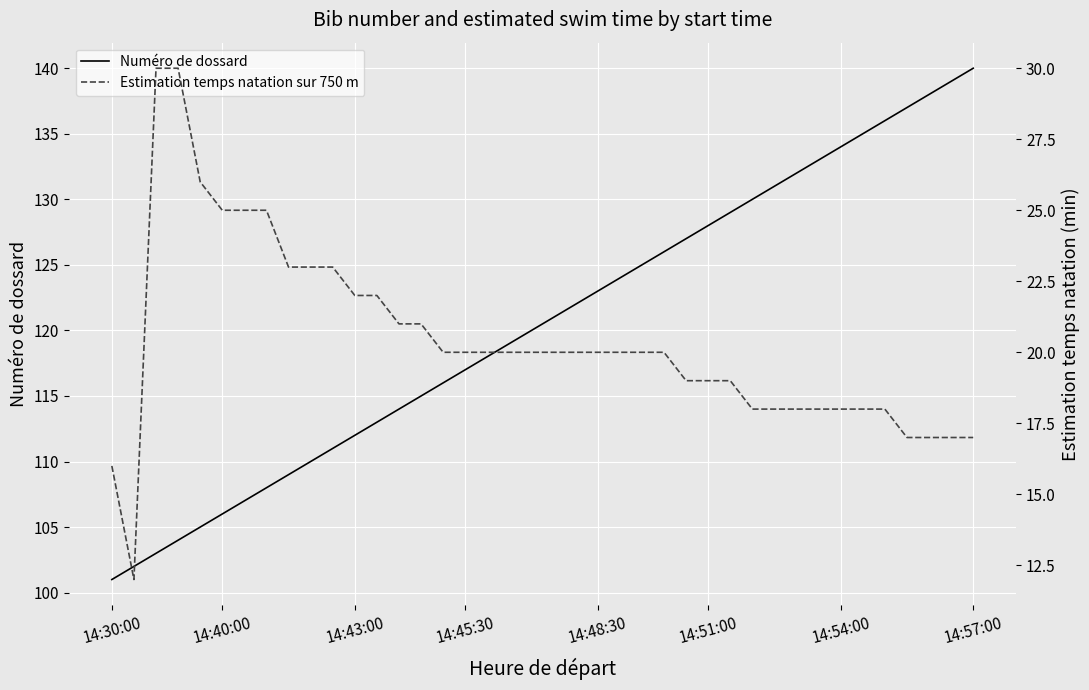

What is the smallest value displayed?

12